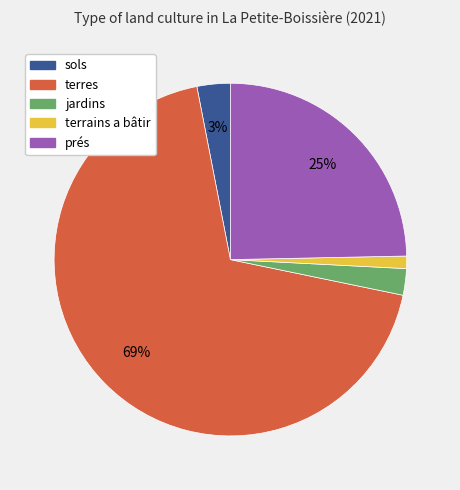

To the nearest percent, what percentage of the pie is sols?

3%